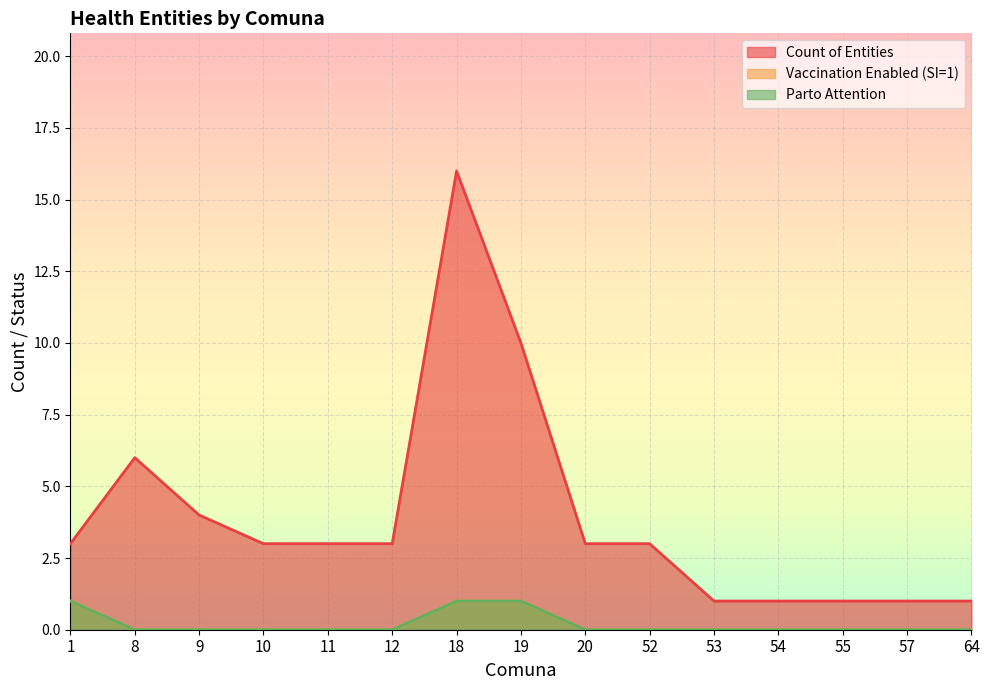

Is it true that Count of Entities equals 3 at 10?

True